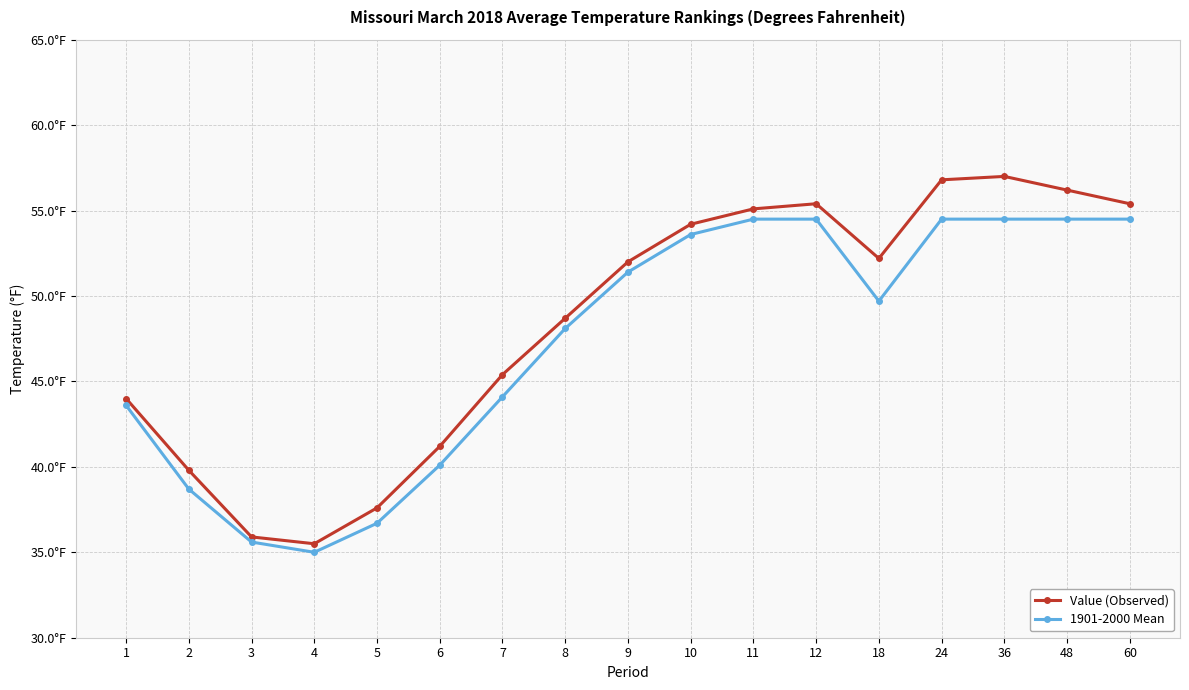

True or false: 1901-2000 Mean and Value (Observed) cross at least once.

False